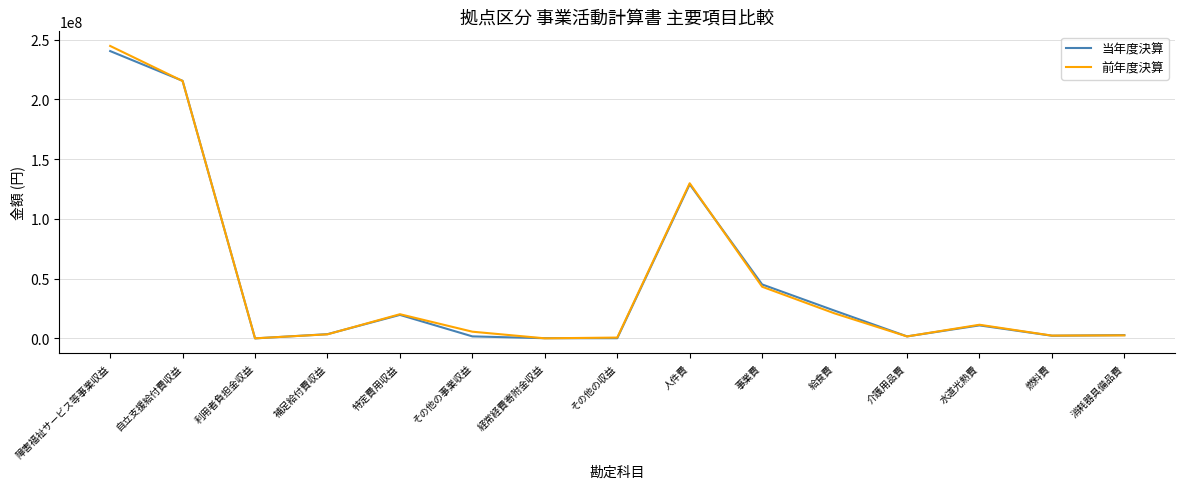

Between 事業費 and 介護用品費, which series saw the biggest shift?

当年度決算